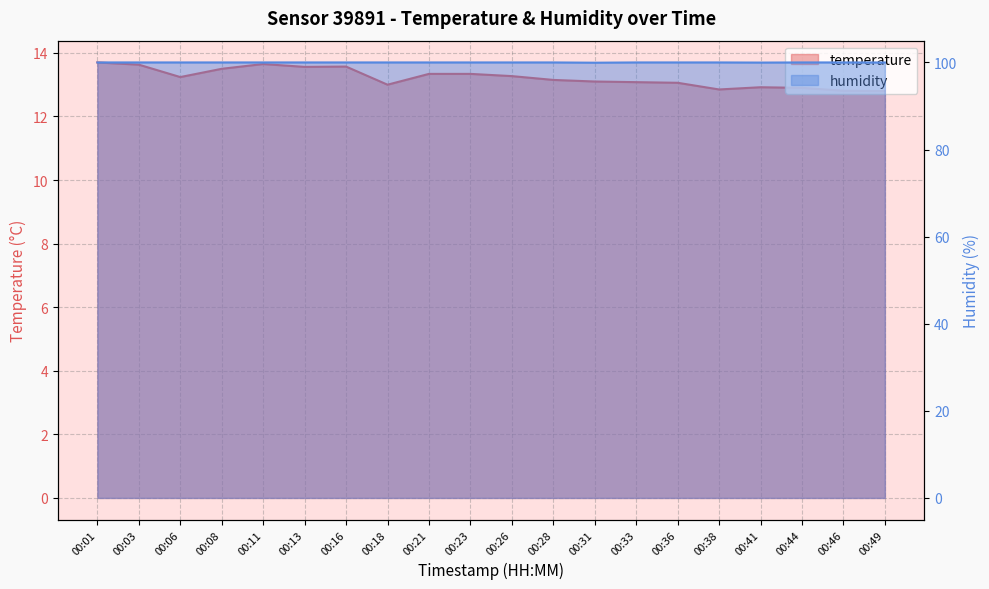

The value of humidity at 00:11 is 63.8. True or false?

False